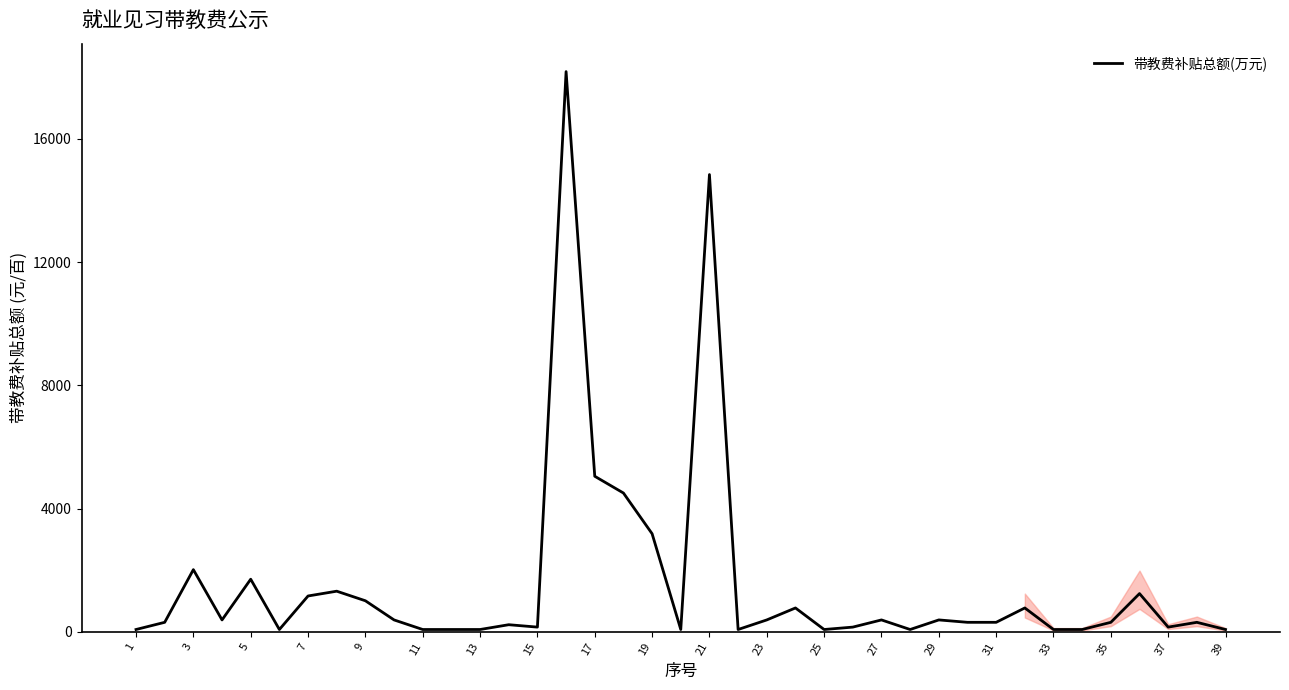

What is the maximum value shown in the chart?

18181.8